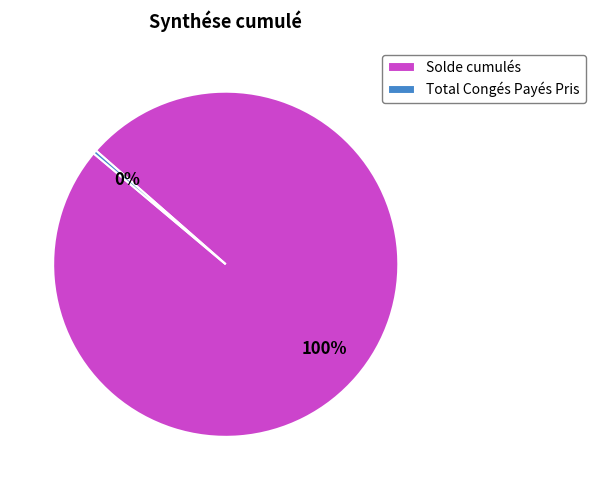

To the nearest percent, what is the average slice percentage?

50%